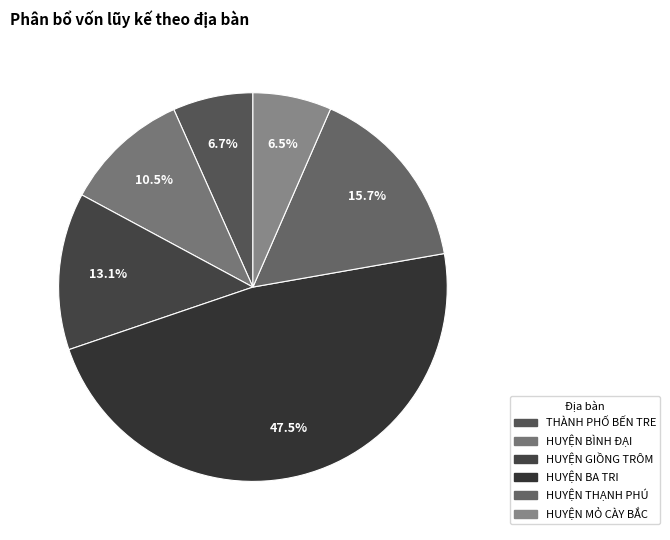

Approximately how many times larger is the value at HUYỆN MỎ CÀY BẮC compared to THÀNH PHỐ BẾN TRE?

1.0